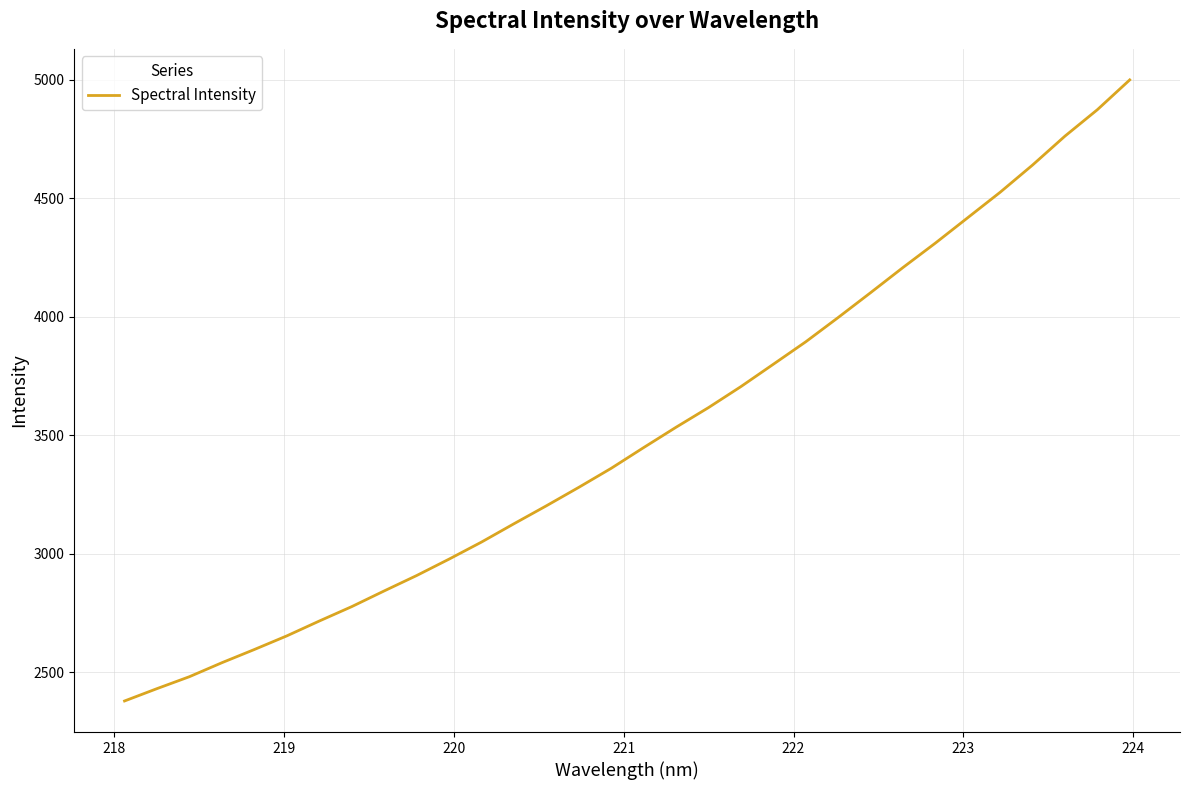

How many lines are shown in the chart?

1